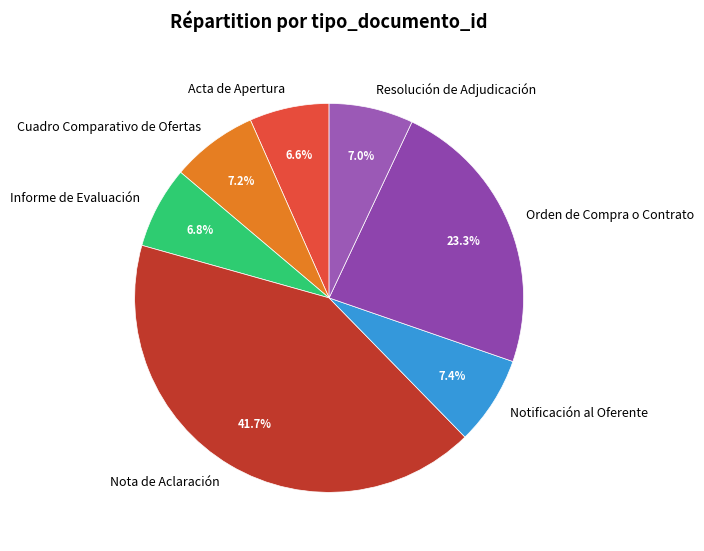

What percentage do Notificación al Oferente and Orden de Compra o Contrato together represent?

30.7%